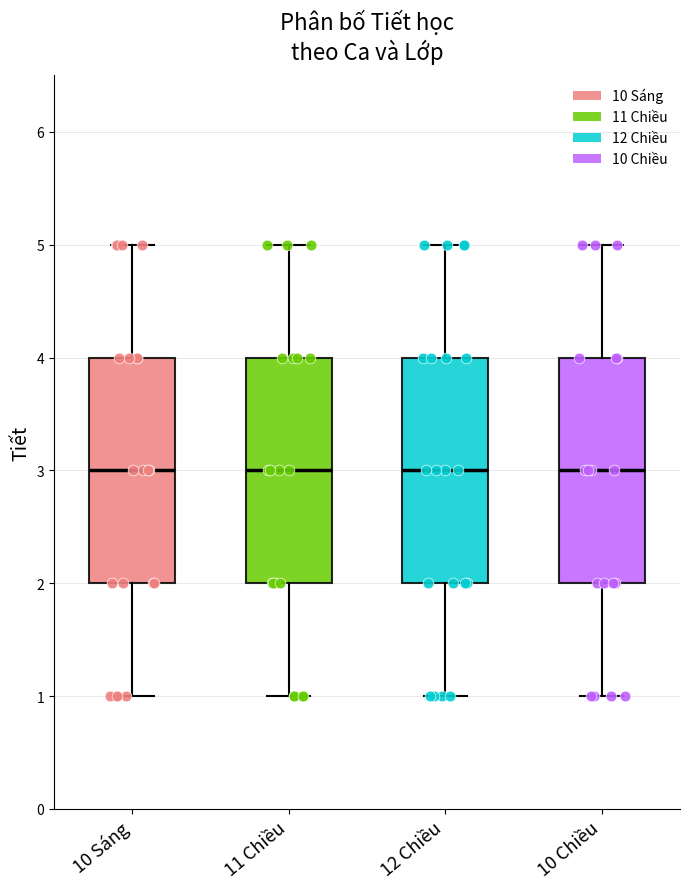

Reading left to right, transcribe this box plot: for each box, give where its median line is, the range the box spans, and where its two whiskers end, as read against the y-axis. The values are not printed on the chart, so give them approximately, as read against the axis.

10 Sáng: median 3, box 2 to 4, whiskers 1 to 5
11 Chiều: median 3, box 2 to 4, whiskers 1 to 5
12 Chiều: median 3, box 2 to 4, whiskers 1 to 5
10 Chiều: median 3, box 2 to 4, whiskers 1 to 5